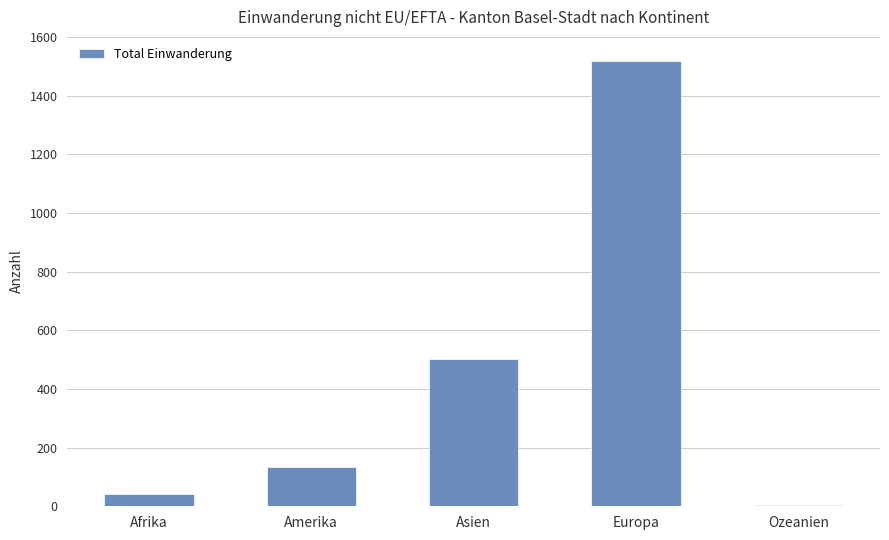

True or false: the data shows 42 at Afrika.

True